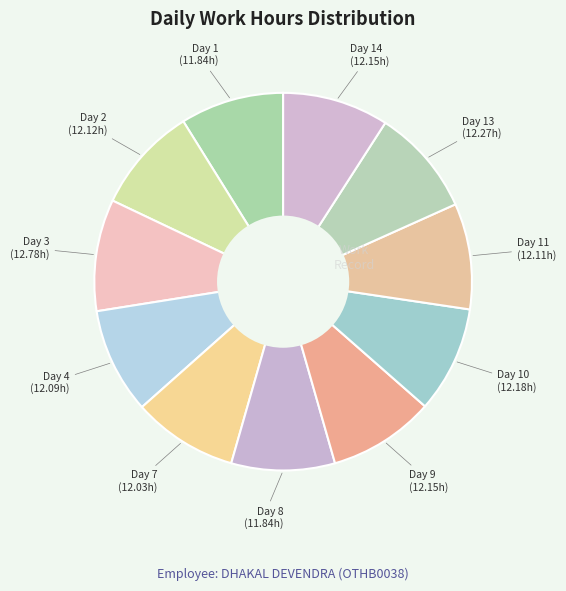

To the nearest percent, what is the average slice percentage?

9%